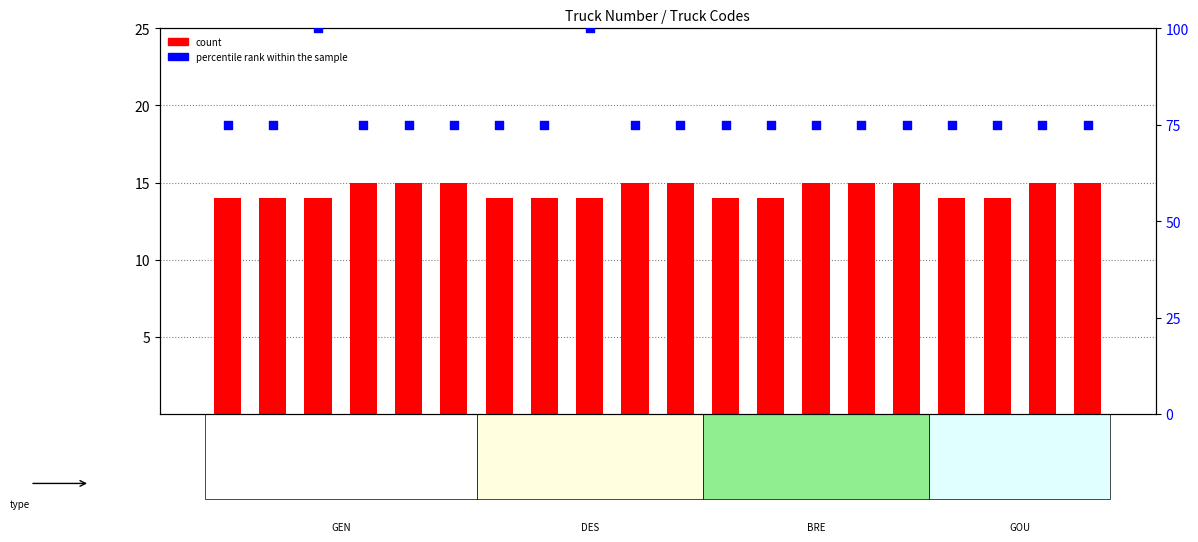

At which category is the sum across all series the highest?

GEN1403